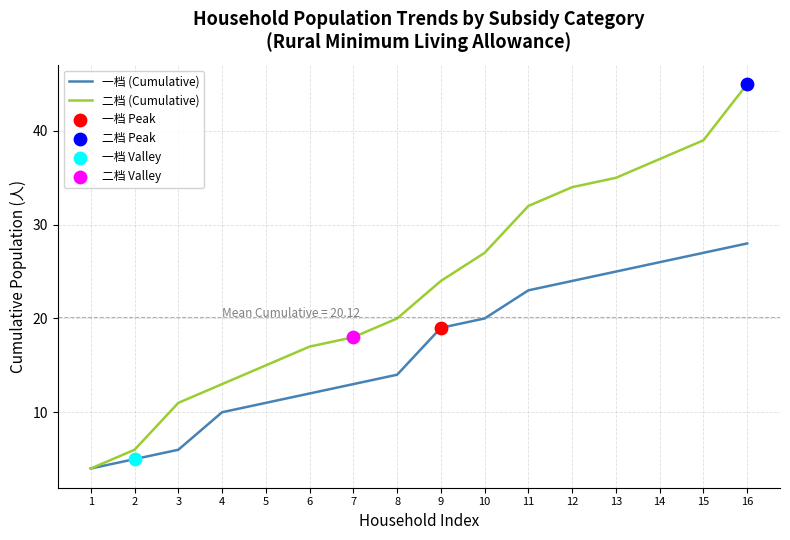

What is the total value across all series at 11?

55